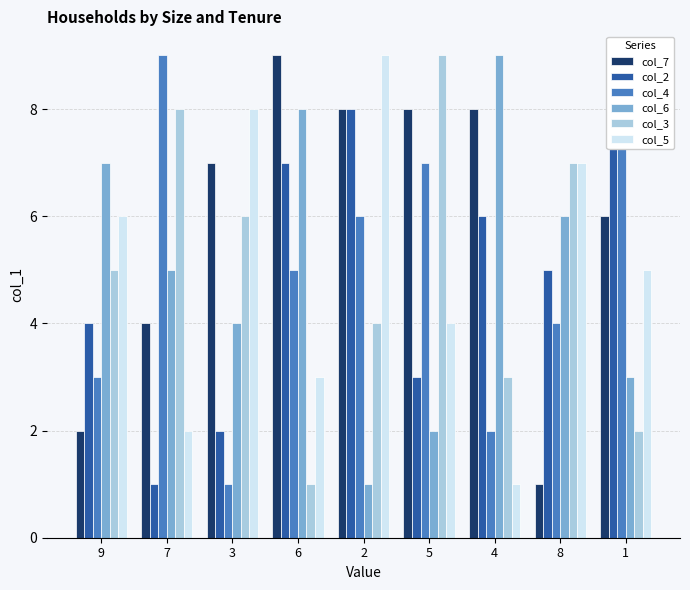

Rank the categories by col_6 value from lowest to highest.

2, 5, 1, 3, 7, 8, 9, 6, 4